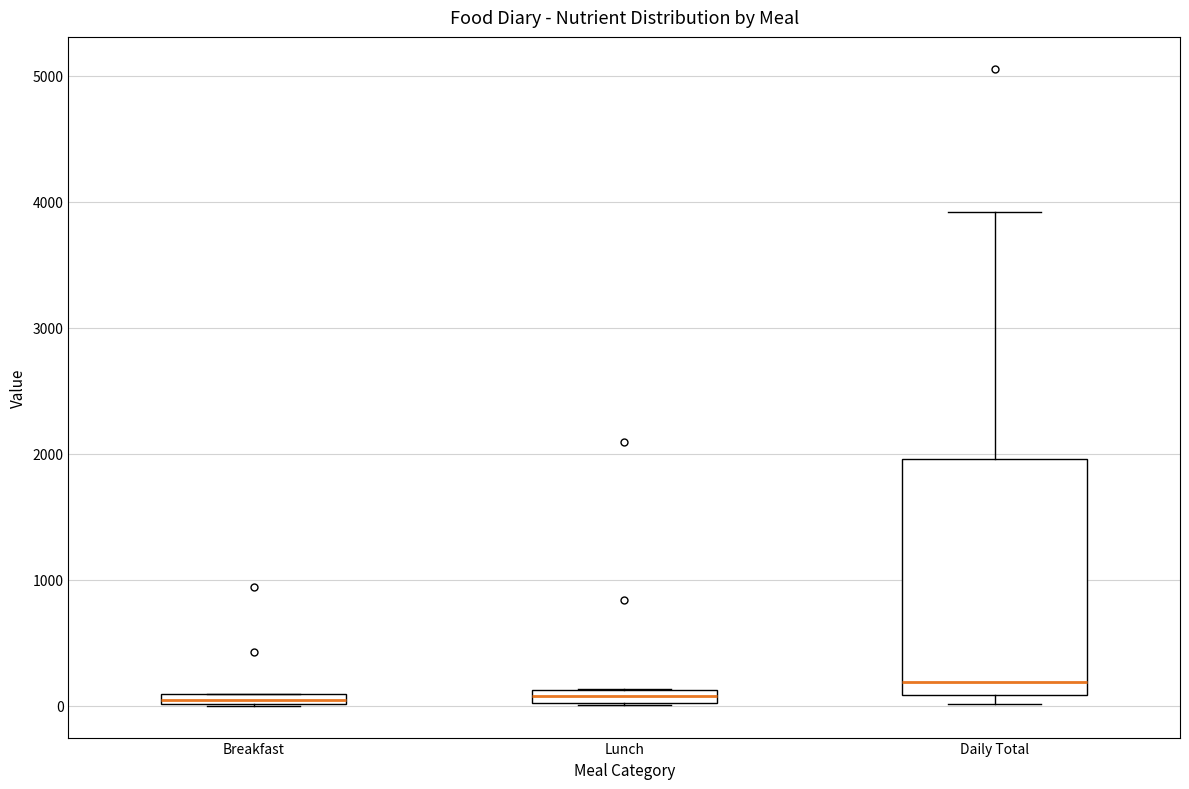

Where is the lower edge of the box for Lunch on the y-axis? The values are not printed on the chart, so give them approximately, as read against the axis.

0